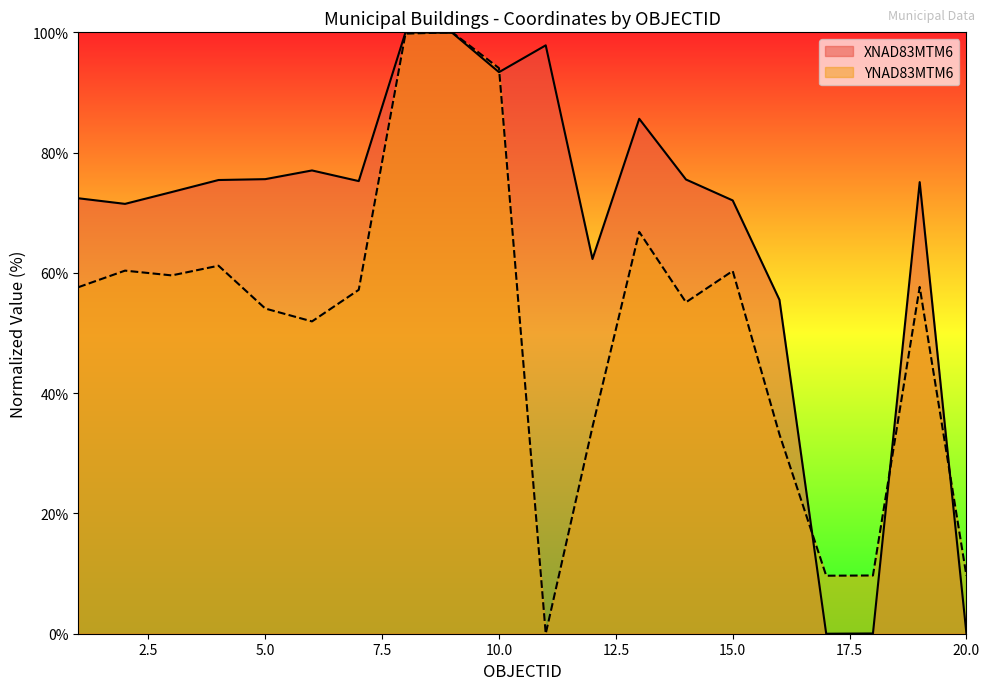

Reading right to left, transcribe all the data shown in this chart.

XNAD83MTM6: 20=0.0	19=75.1	18=0.0	17=0.0	16=55.5	15=72.0	14=75.5	13=85.6	12=62.3	11=97.8	10=93.4	9=99.9	8=100.0	7=75.3	6=77.0	5=75.6	4=75.4	3=73.4	2=71.5	1=72.4
YNAD83MTM6: 20=9.6	19=57.7	18=9.7	17=9.6	16=33.2	15=60.3	14=55.1	13=66.8	12=34.4	11=0.0	10=94.0	9=100.0	8=99.8	7=57.2	6=51.9	5=54.1	4=61.2	3=59.6	2=60.4	1=57.6